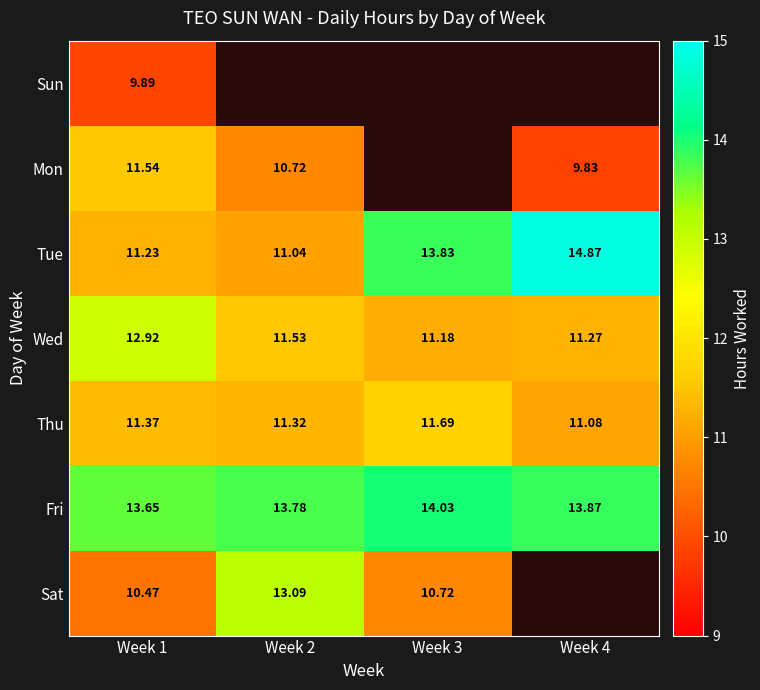

At which category is the sum across all series the highest?

Week 1